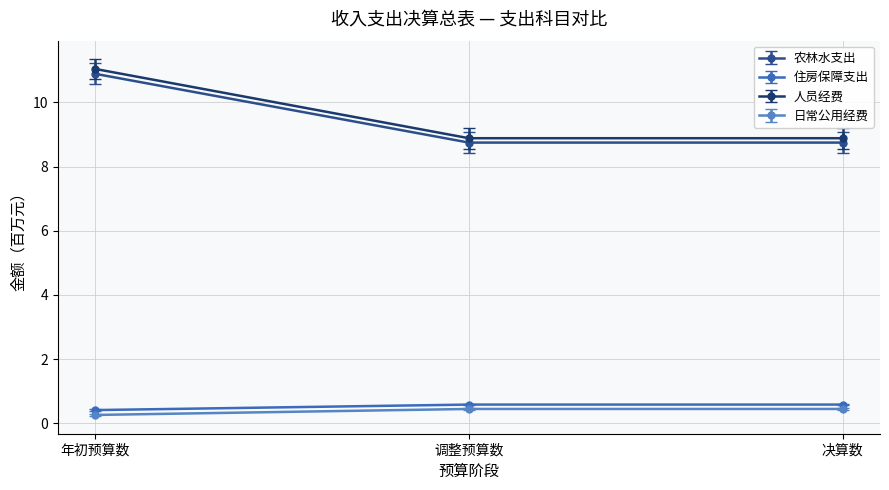

Reading right to left, transcribe all the data shown in this chart.

农林水支出: 决算数=8.7	调整预算数=8.7	年初预算数=10.9
住房保障支出: 决算数=0.6	调整预算数=0.6	年初预算数=0.4
人员经费: 决算数=8.9	调整预算数=8.9	年初预算数=11.0
日常公用经费: 决算数=0.4	调整预算数=0.4	年初预算数=0.3